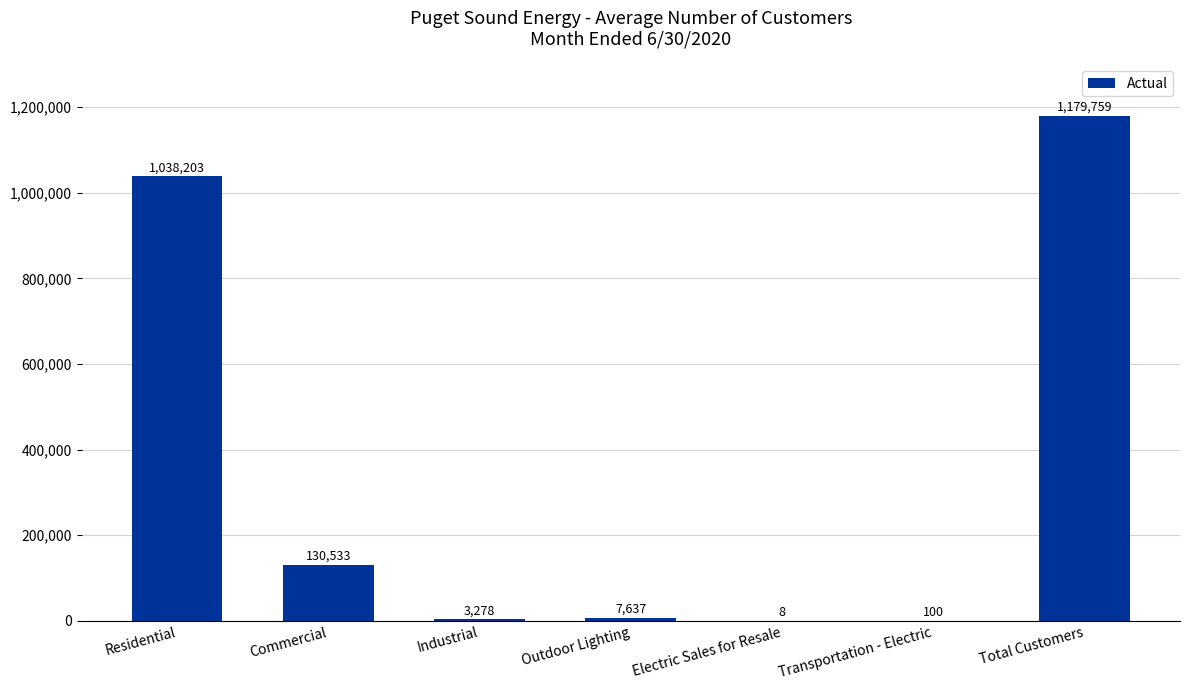

What is the maximum value shown in the chart?

1179759